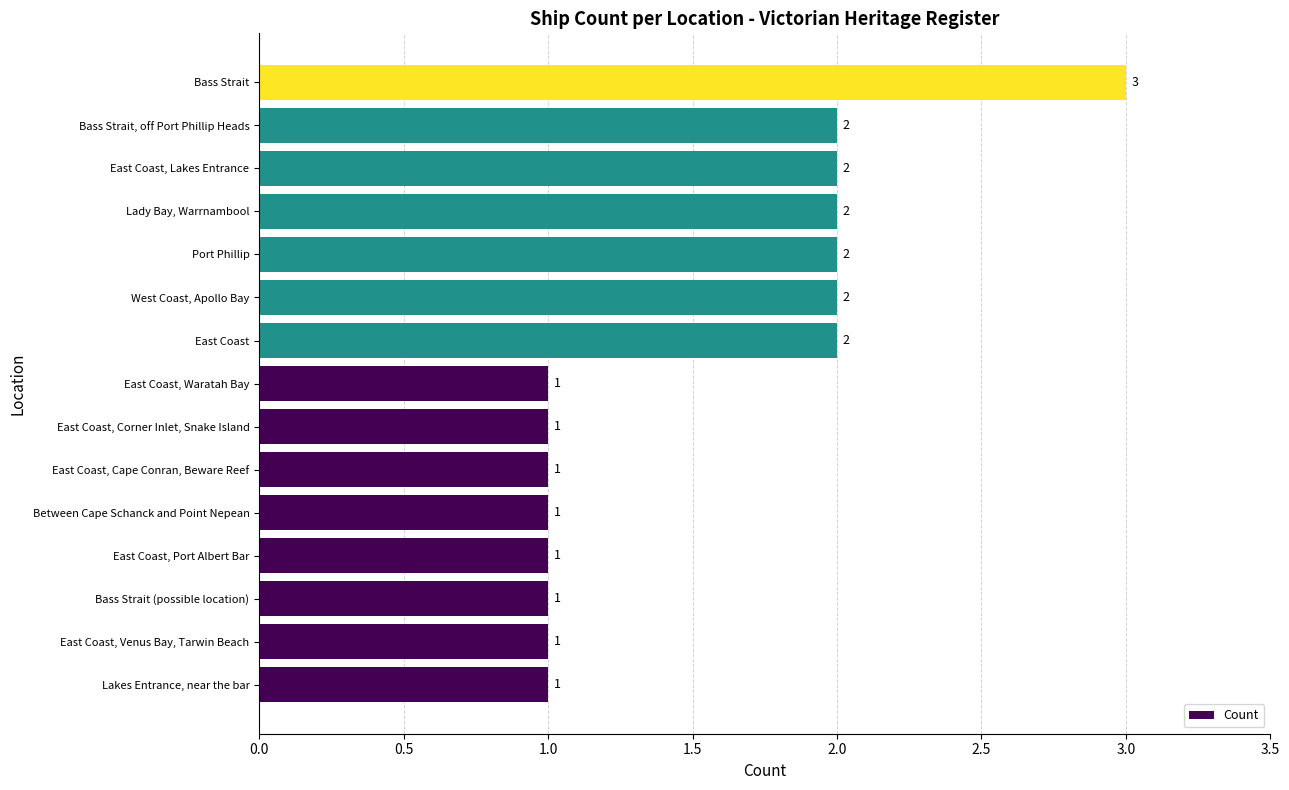

Count the values in the range 1 to 2.

14